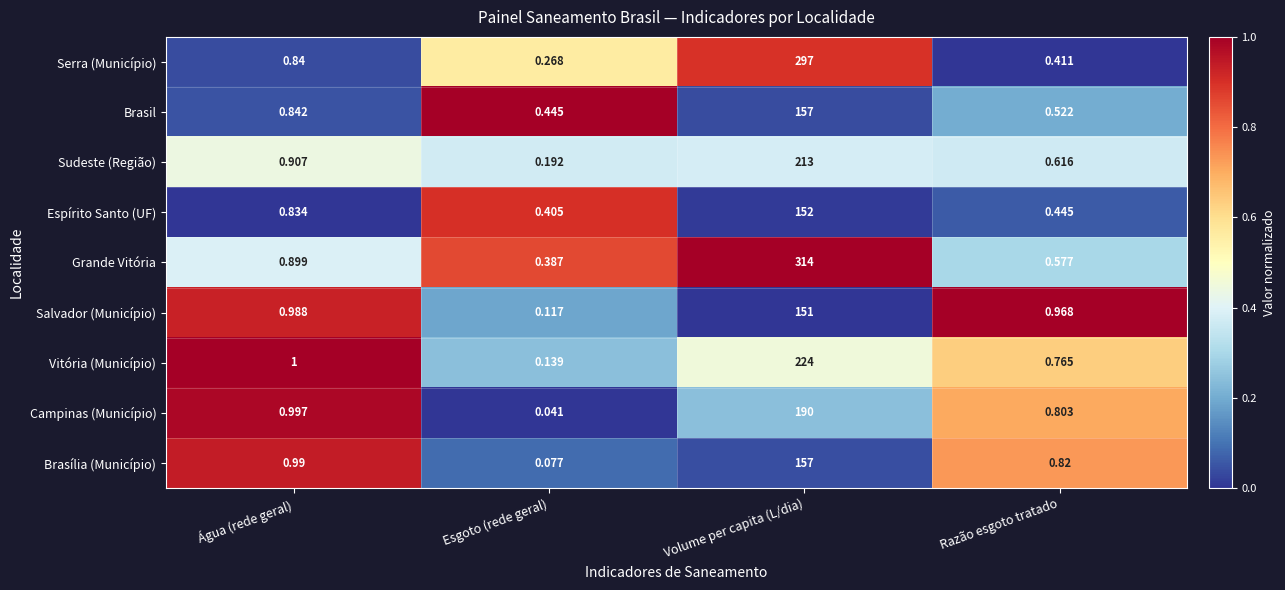

At which label is Campinas (Município) closest to 95?

Água (rede geral)